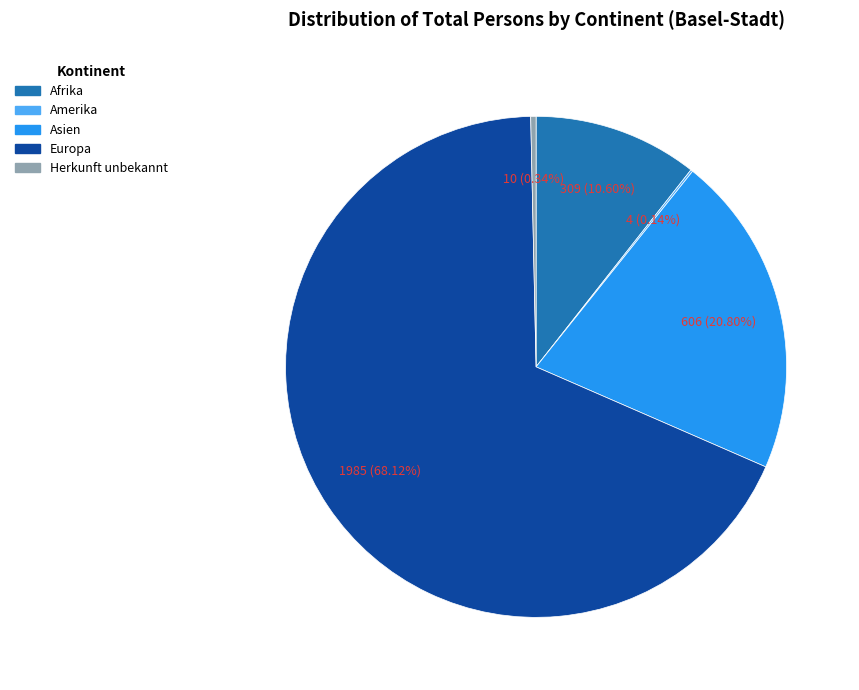

To the nearest percent, what is the difference between the Asien and Europa slice percentages?

47%